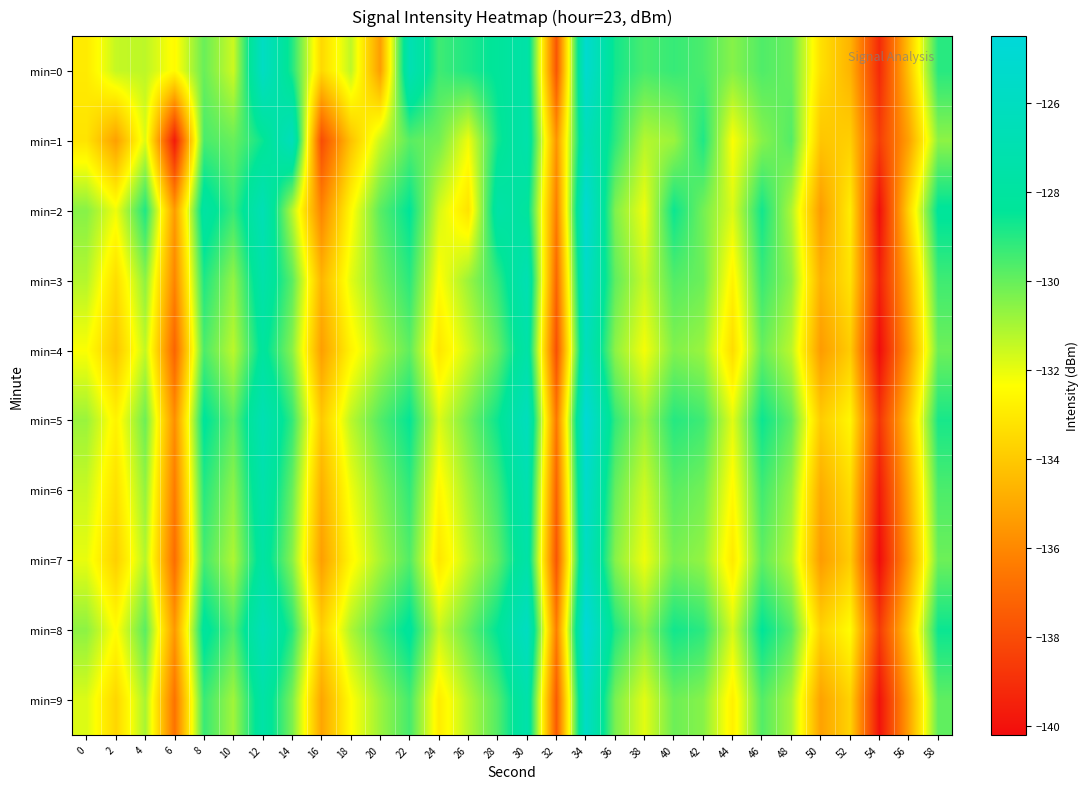

Which label corresponds to the smallest value in the chart?

54